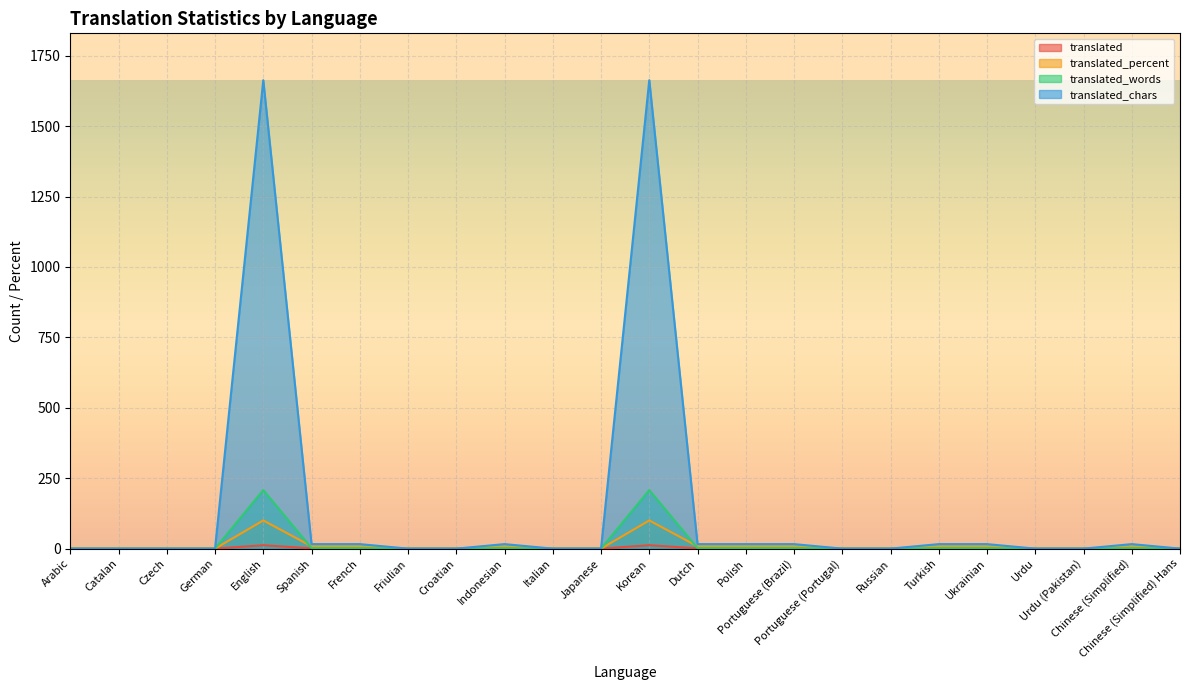

What is the total value across all series at French?

27.3